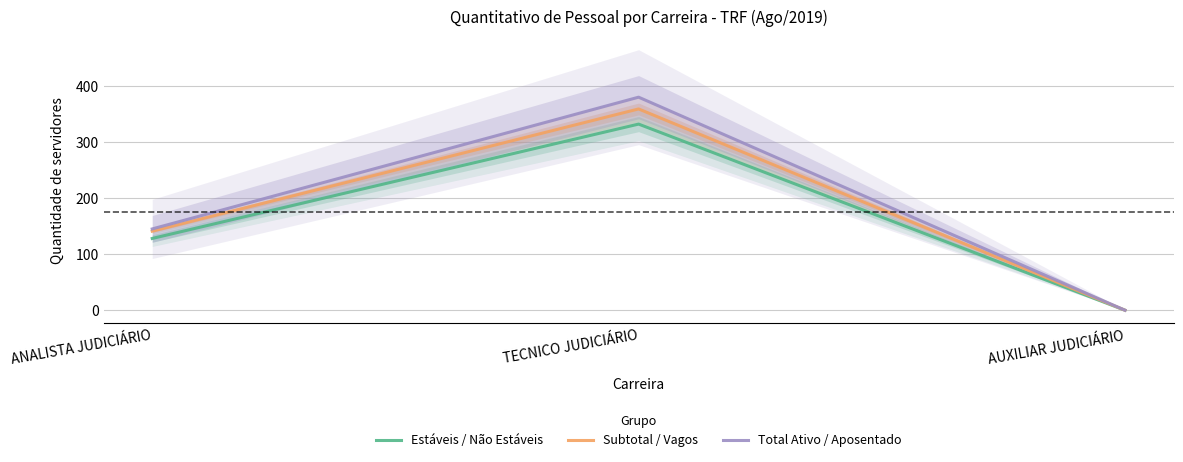

How many data points does each series have?

3